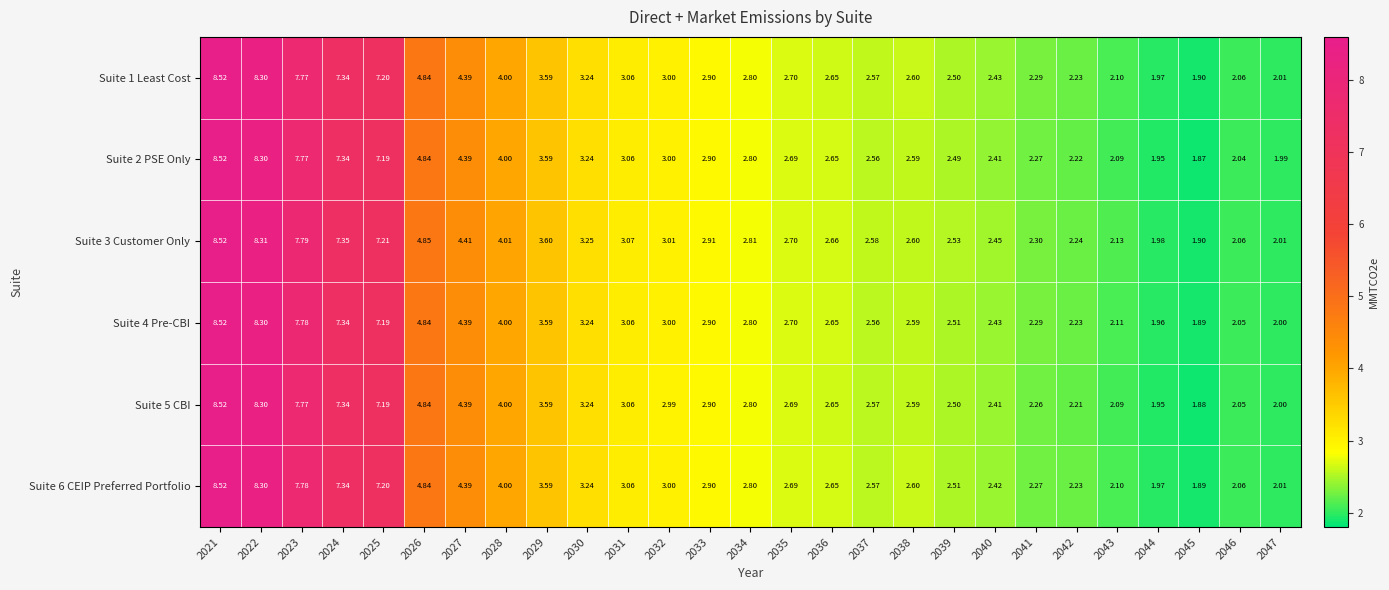

Which series changed the most between 2028 and 2047?

Suite 2 PSE Only